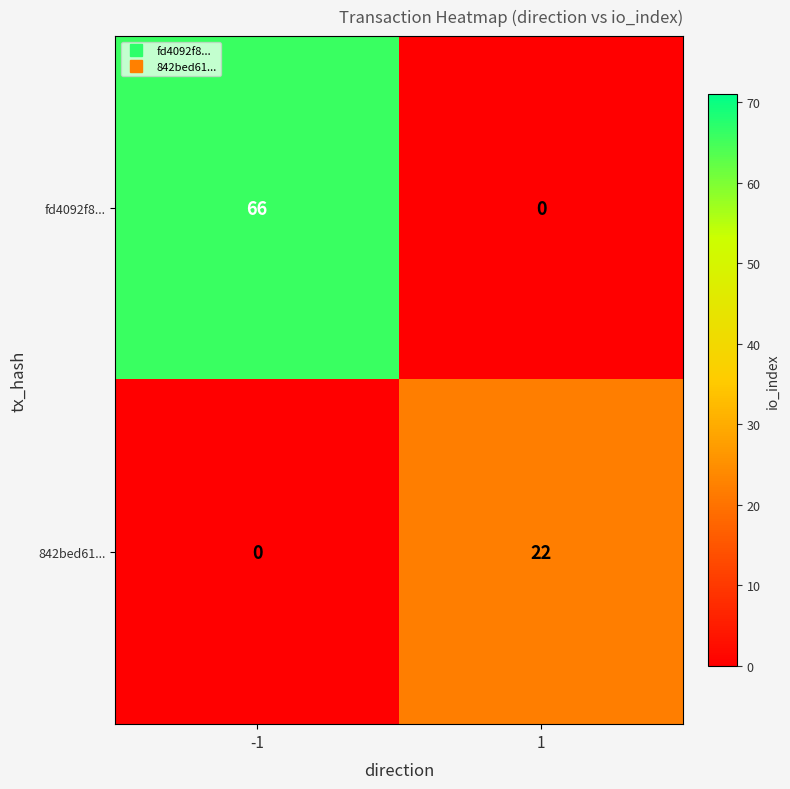

Between -1 and 1, which series saw the biggest shift?

fd4092f8...